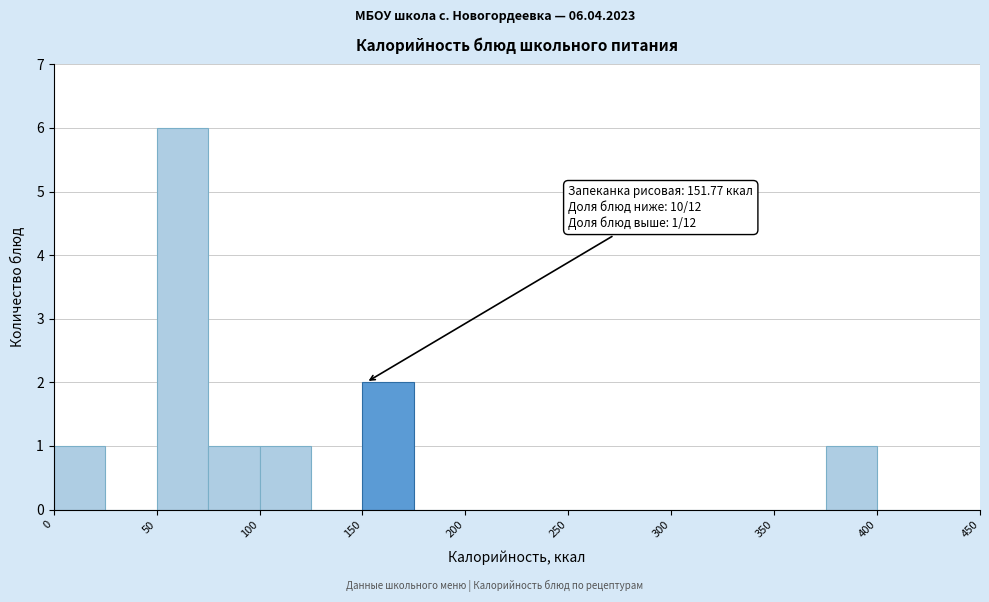

Which range on the x-axis has the tallest bar?

50 to 75